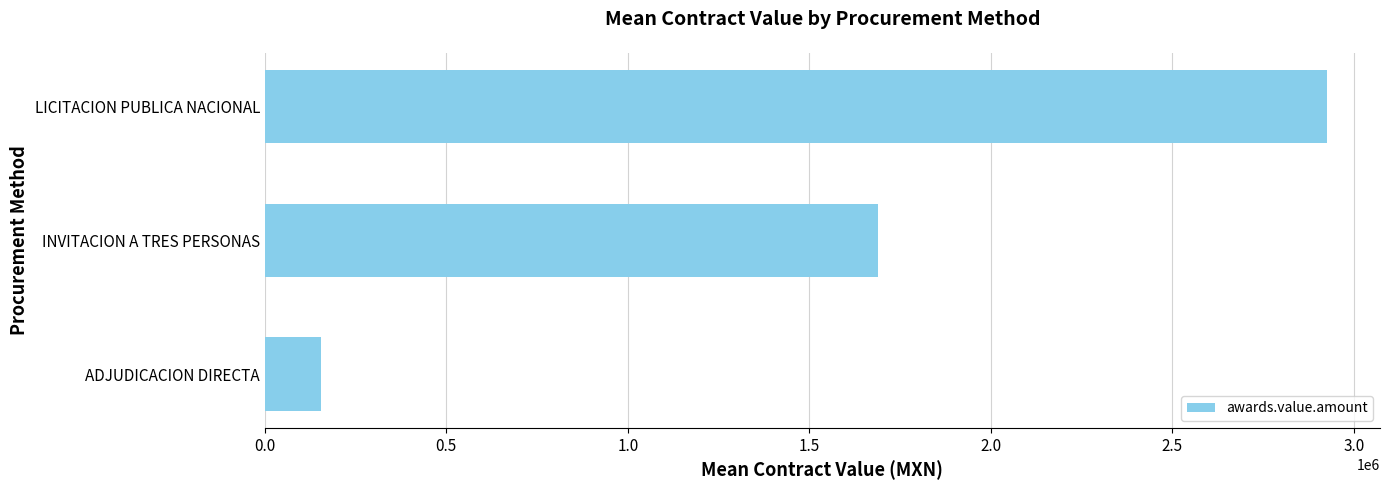

Approximately how many times larger is the value at LICITACION PUBLICA NACIONAL compared to ADJUDICACION DIRECTA?

19.0